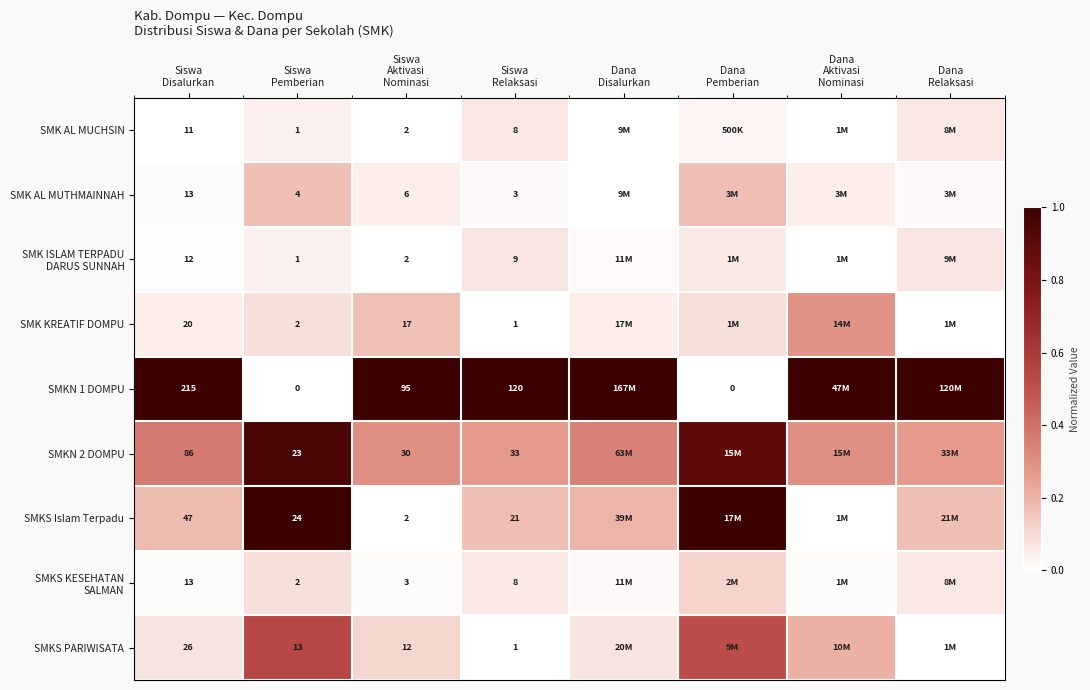

Which series has the largest range (max minus min)?

SMKN 1 DOMPU